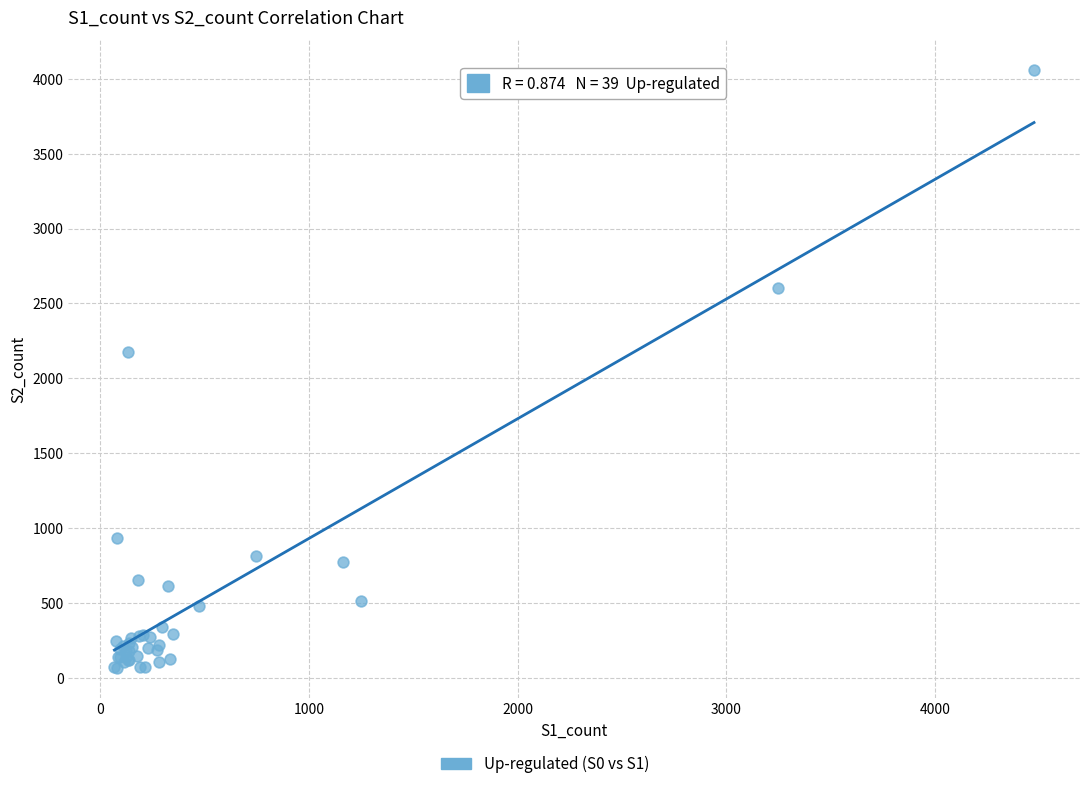

What Y value in the scatter plot is closest to 2060?

2177